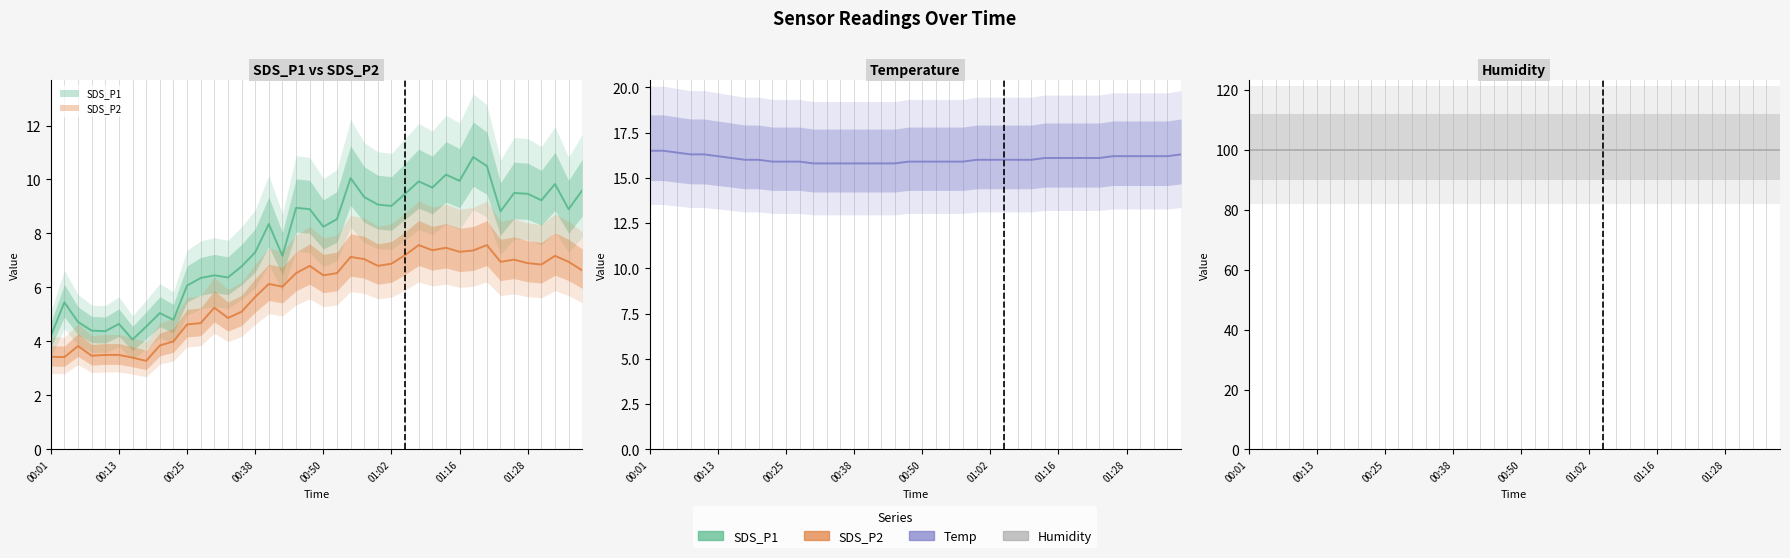

What is the difference between the maximum and second lowest values in the SDS_P1 series?

6.6